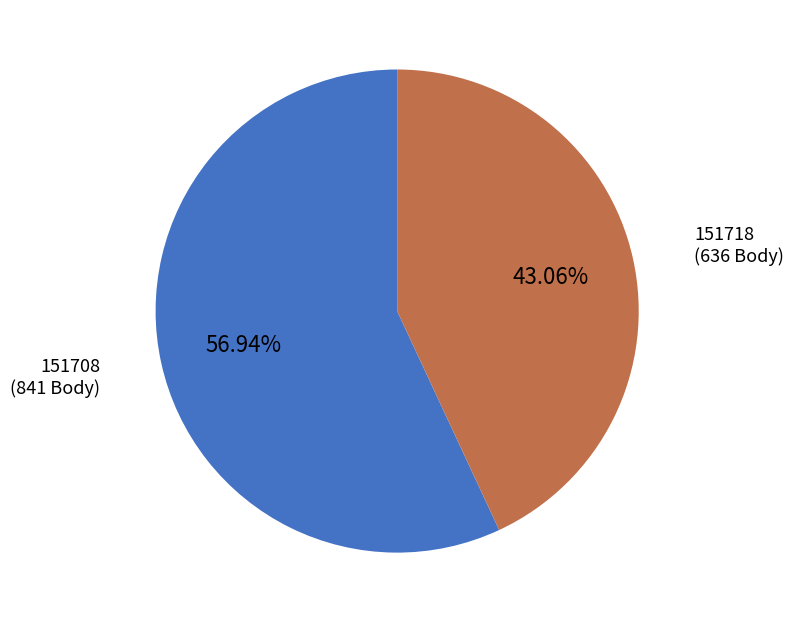

Between 151708 and 151718, which is larger?

151708